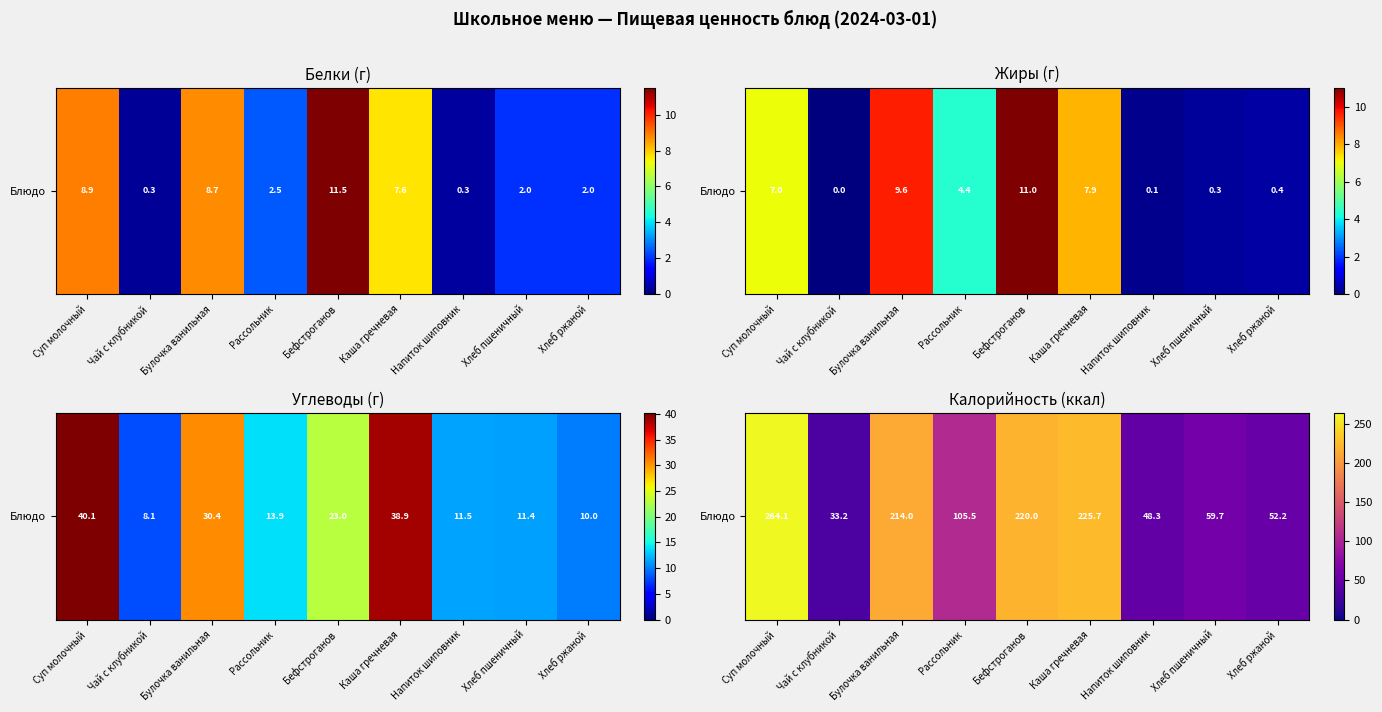

What is the sum of the values at Рассольник and Каша гречневая?

331.1